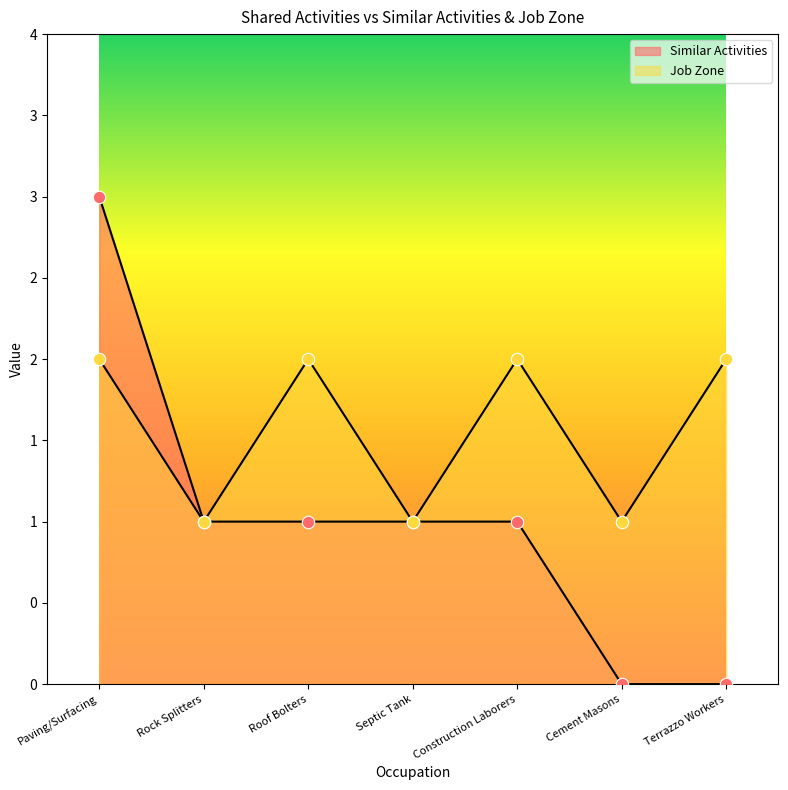

What is the total value across all series at Roof Bolters?

3